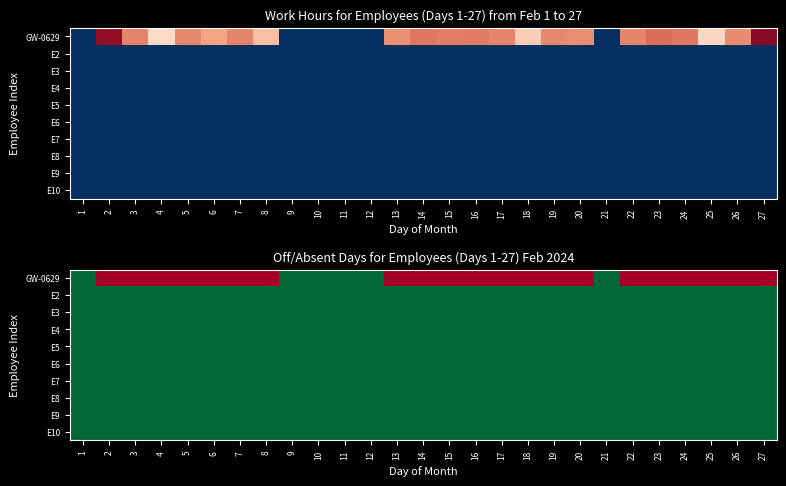

Is the value of E7 at 24 greater than the value of E8 at 11?

No